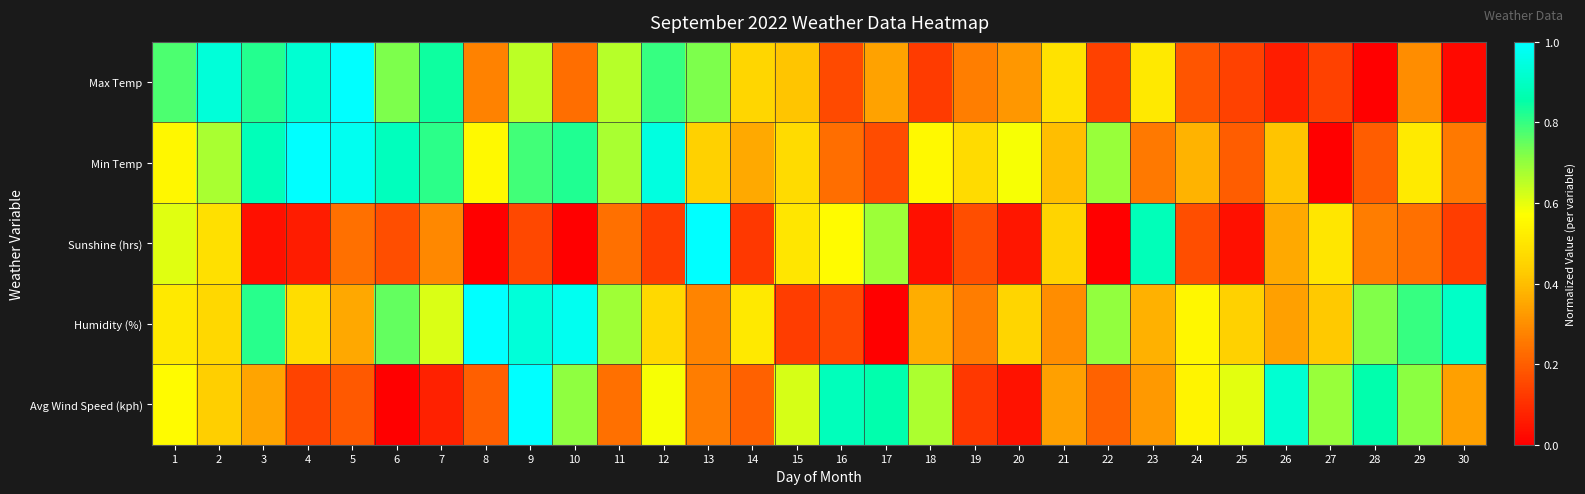

Reading right to left, list all the values displayed in this chart.

Max Temp: 30=0.0	29=0.3	28=0.0	27=0.1	26=0.1	25=0.1	24=0.2	23=0.5	22=0.1	21=0.5	20=0.3	19=0.3	18=0.1	17=0.3	16=0.2	15=0.4	14=0.5	13=0.7	12=0.8	11=0.7	10=0.2	9=0.6	8=0.3	7=0.8	6=0.7	5=1.0	4=0.9	3=0.8	2=0.9	1=0.8
Min Temp: 30=0.3	29=0.5	28=0.2	27=0.0	26=0.4	25=0.2	24=0.4	23=0.3	22=0.7	21=0.4	20=0.6	19=0.5	18=0.6	17=0.2	16=0.2	15=0.5	14=0.4	13=0.4	12=0.9	11=0.7	10=0.8	9=0.8	8=0.6	7=0.8	6=0.9	5=1.0	4=1.0	3=0.9	2=0.7	1=0.5
Sunshine (hrs): 30=0.1	29=0.2	28=0.3	27=0.5	26=0.4	25=0.0	24=0.2	23=0.9	22=0.0	21=0.5	20=0.0	19=0.2	18=0.0	17=0.7	16=0.6	15=0.5	14=0.1	13=1.0	12=0.1	11=0.2	10=0.0	9=0.2	8=0.0	7=0.3	6=0.2	5=0.2	4=0.1	3=0.0	2=0.5	1=0.6
Humidity (%): 30=0.9	29=0.8	28=0.7	27=0.4	26=0.3	25=0.4	24=0.5	23=0.4	22=0.7	21=0.3	20=0.5	19=0.3	18=0.4	17=0.0	16=0.2	15=0.1	14=0.5	13=0.3	12=0.5	11=0.7	10=1.0	9=0.9	8=1.0	7=0.6	6=0.8	5=0.4	4=0.5	3=0.8	2=0.5	1=0.5
Avg Wind Speed (kph): 30=0.3	29=0.7	28=0.9	27=0.7	26=0.9	25=0.6	24=0.5	23=0.3	22=0.2	21=0.3	20=0.0	19=0.1	18=0.7	17=0.9	16=0.9	15=0.6	14=0.2	13=0.3	12=0.6	11=0.2	10=0.7	9=1.0	8=0.2	7=0.1	6=0.0	5=0.2	4=0.1	3=0.3	2=0.4	1=0.6